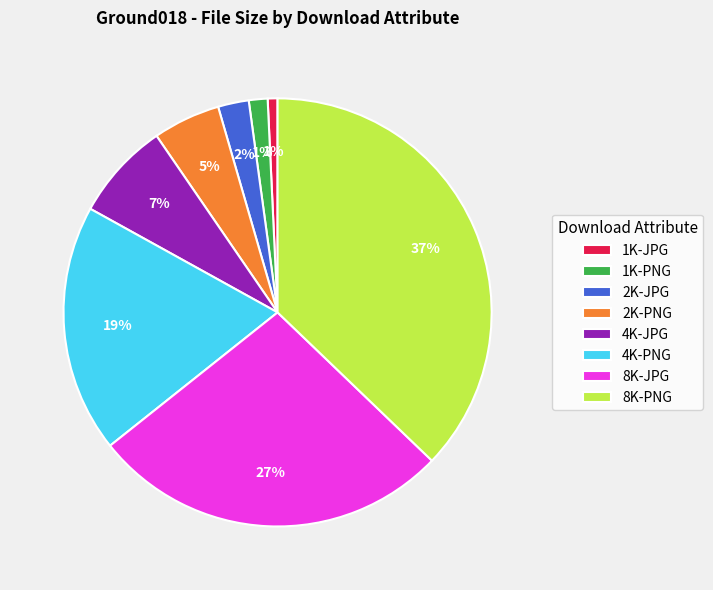

Is there a majority slice in this chart?

No